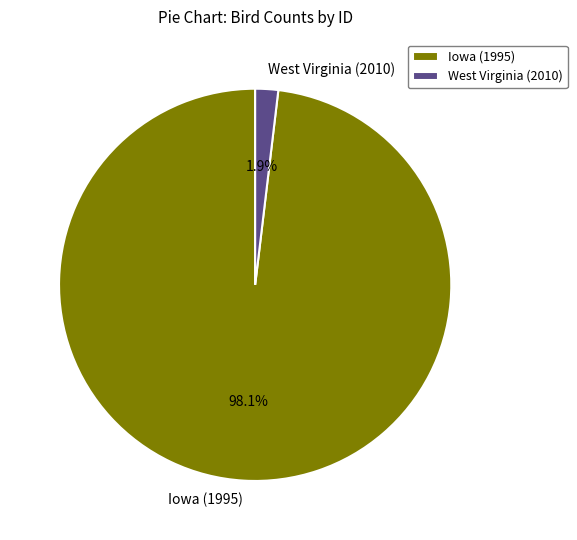

Rank the categories by value from highest to lowest.

Iowa (1995), West Virginia (2010)